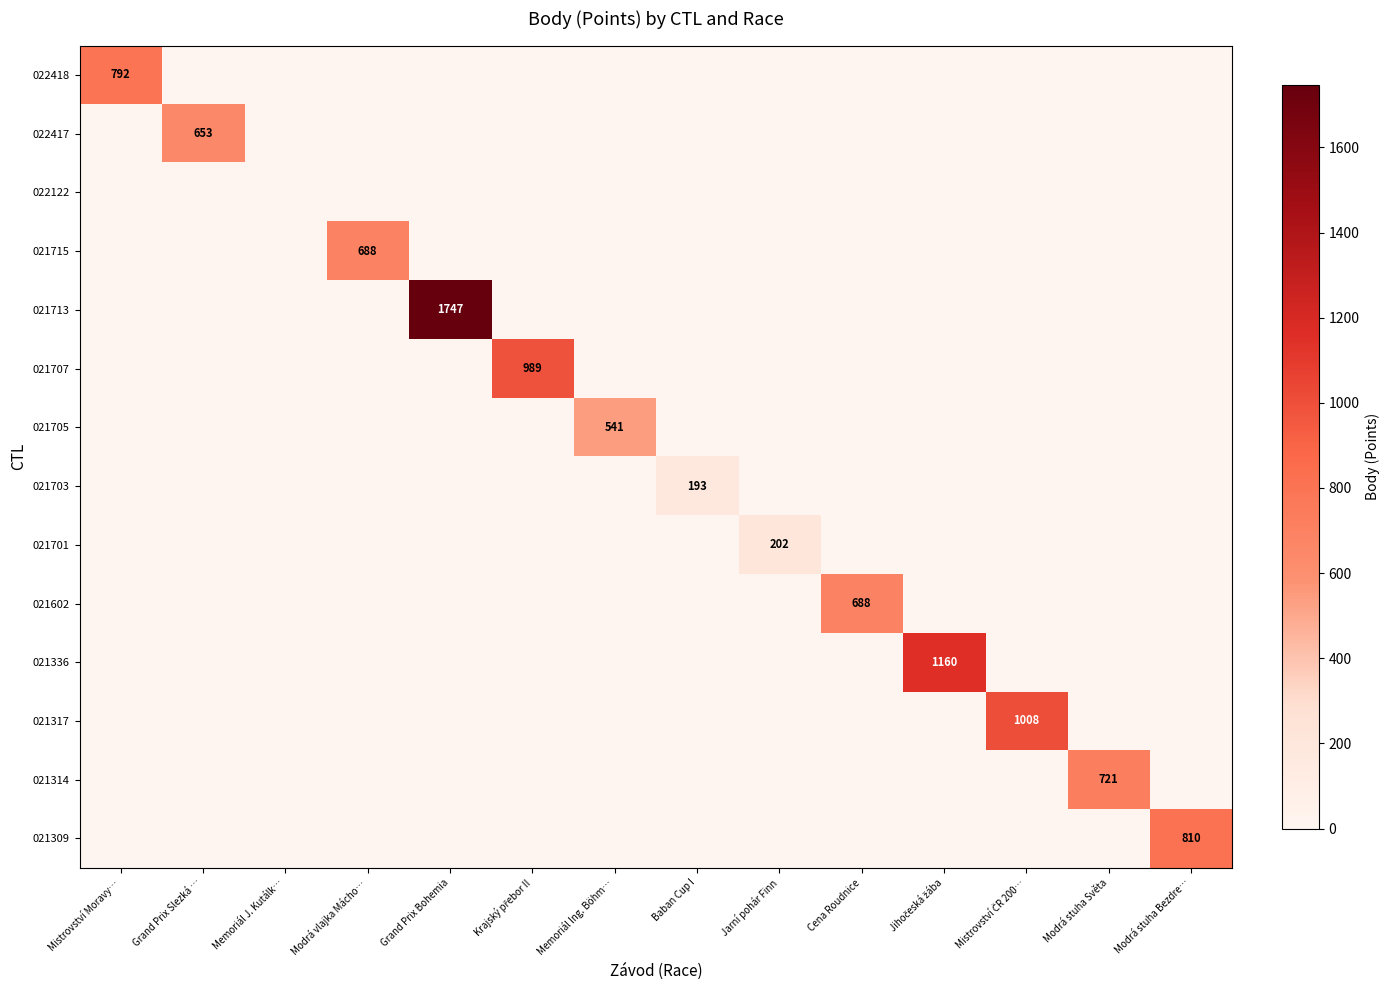

At which category does the chart reach its minimum across all series?

Grand Prix Slezká …